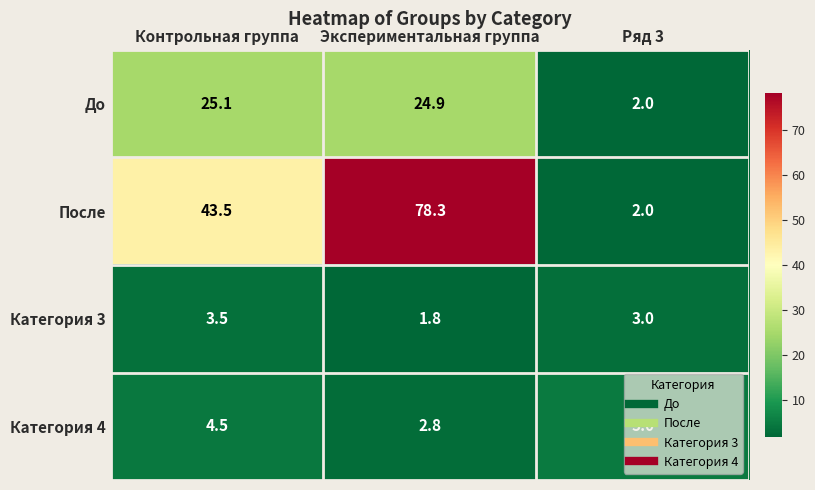

Rank the series by their maximum value, from lowest to highest.

Категория 3, Категория 4, До, После